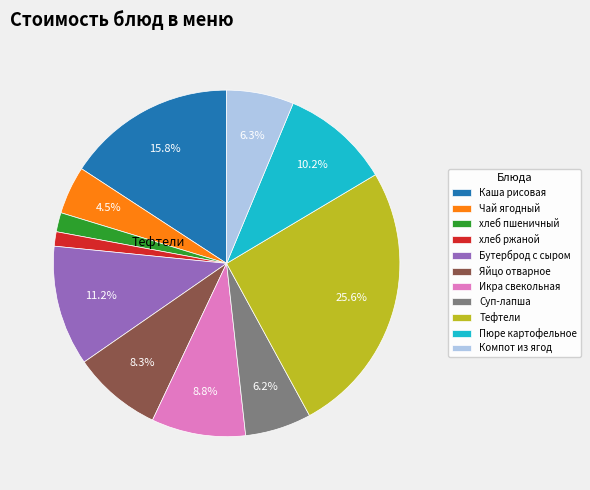

Which category has the biggest portion of the pie?

Тефтели